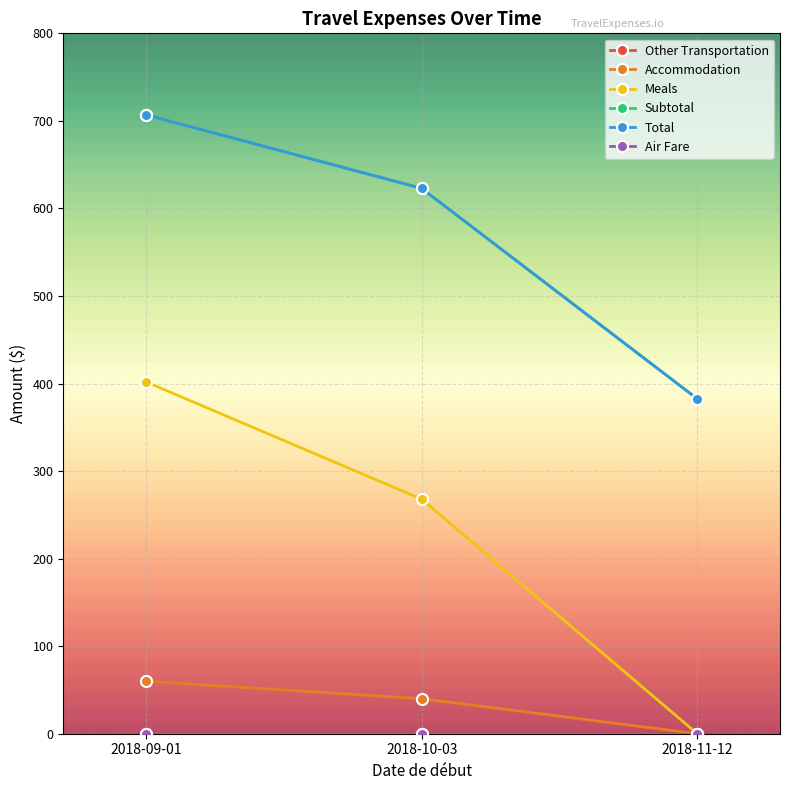

Which series has the widest spread of values?

Meals